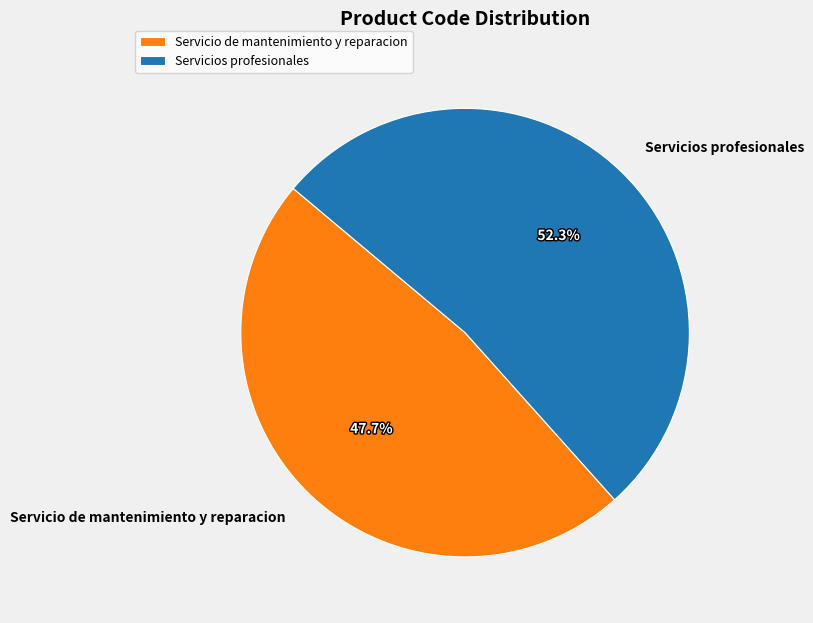

Count the number of slices in the pie.

2